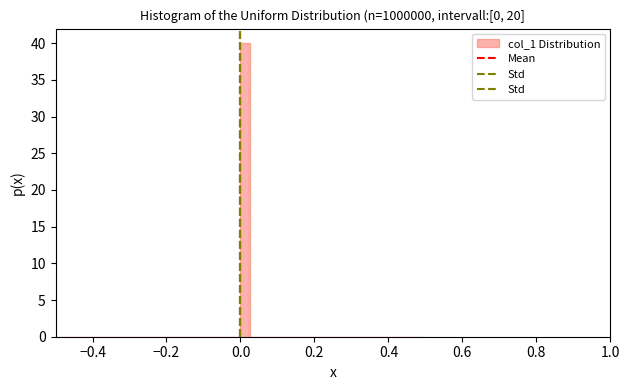

Around what value on the x-axis is the tallest bar? Give the approximate position of its centre, as read against the axis.

0.02